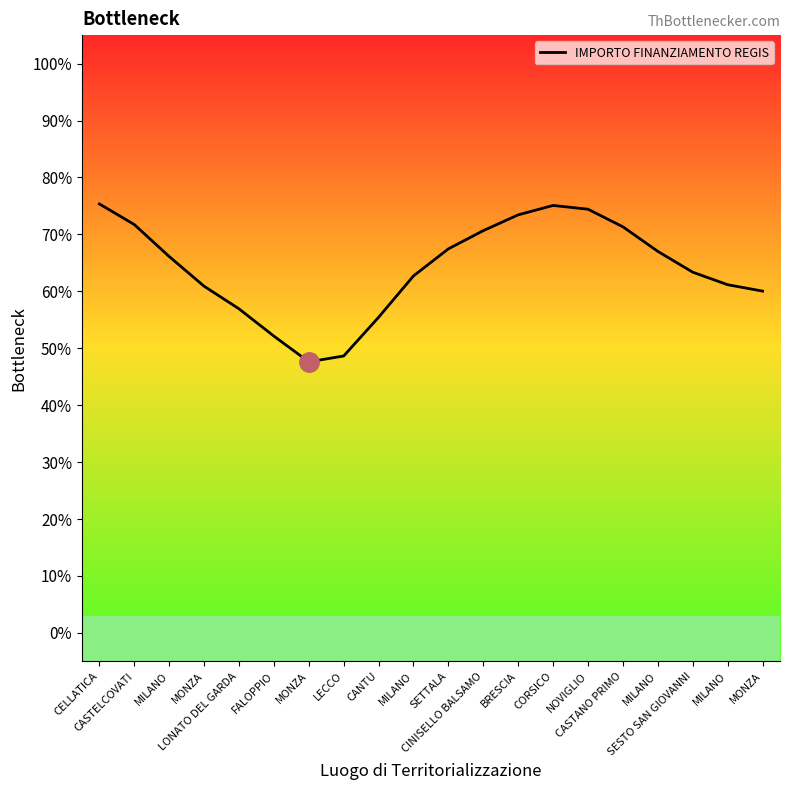

What is the greatest value displayed?

75.3